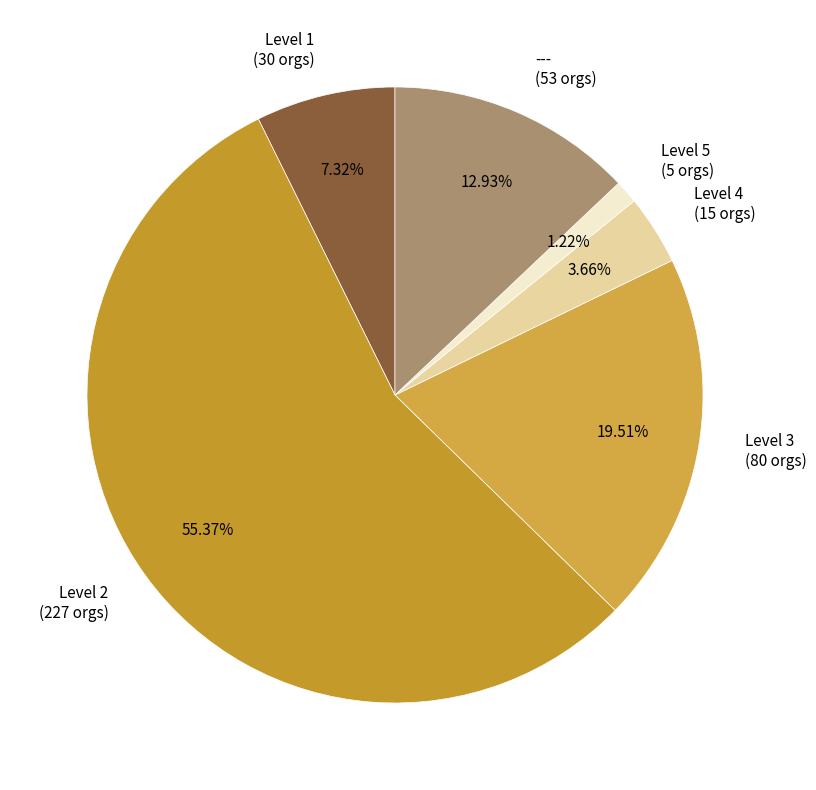

What is the ratio of the value at Level 1 (30 orgs) to the value at Level 4 (15 orgs)?

2.0